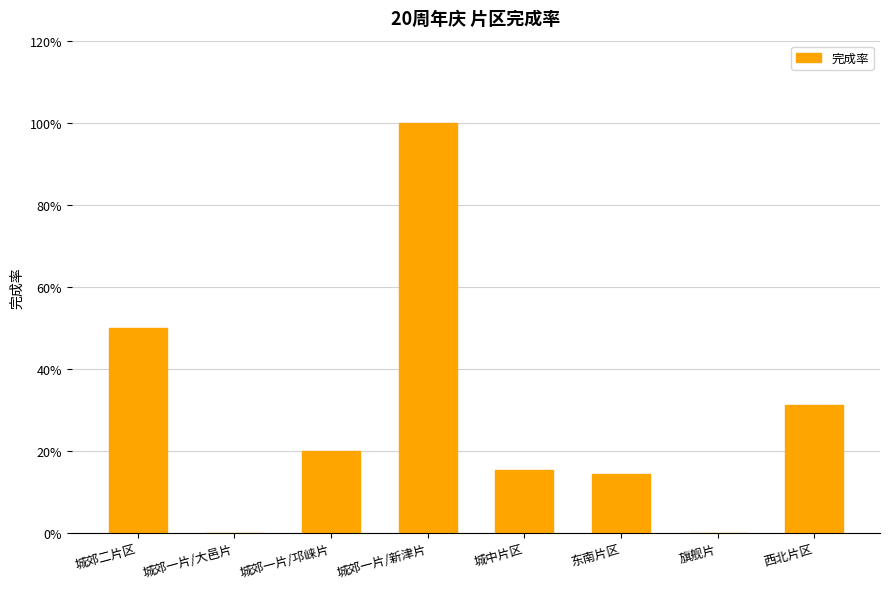

What is the value of the 5th bar from the left?

0.2